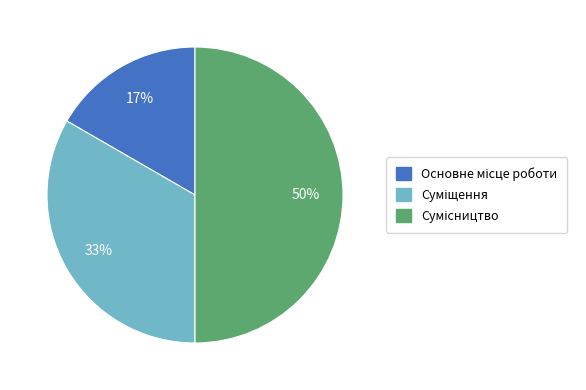

To the nearest percent, what is the difference between the largest and smallest slice percentages?

33%